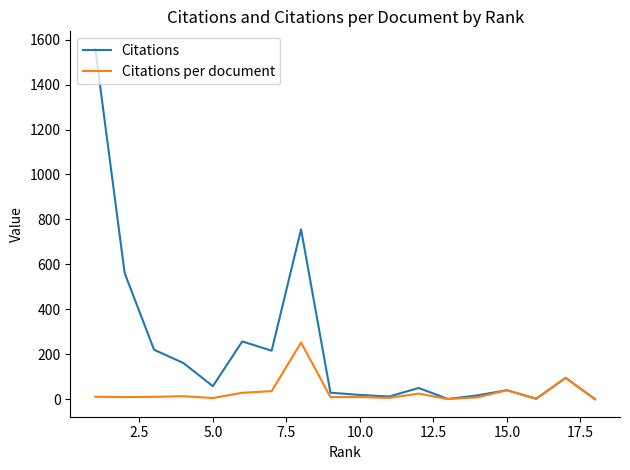

Is this an area chart (filled region under the line)?

No